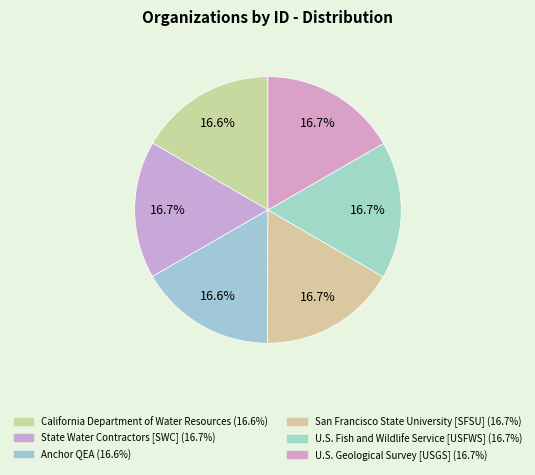

Which slice is the largest?

U.S. Geological Survey [USGS]